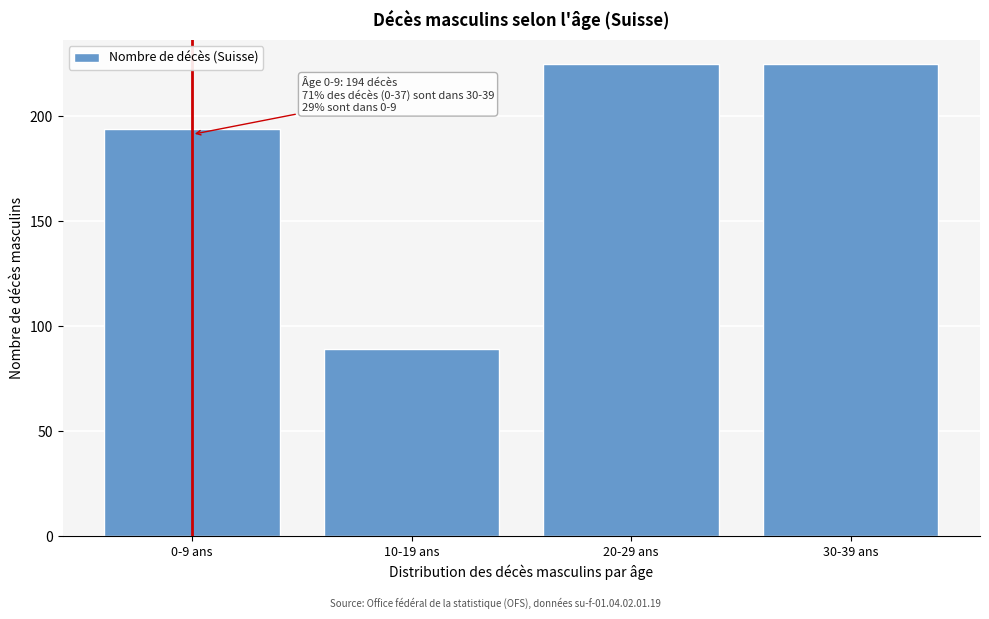

Reading right to left, list all the values displayed in this chart.

30-39 ans=225	20-29 ans=225	10-19 ans=89	0-9 ans=194